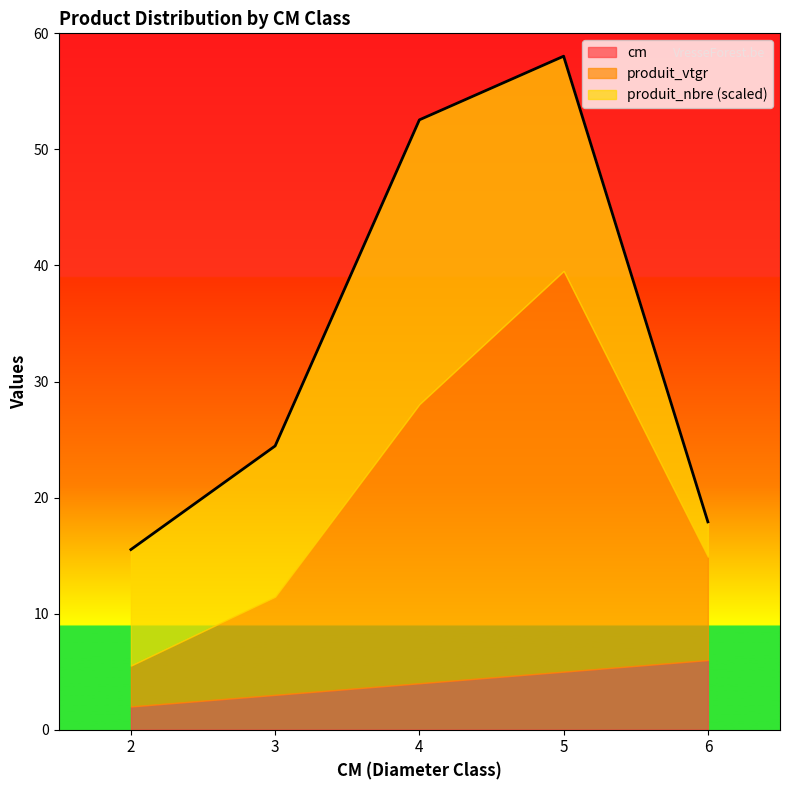

At which category is the sum across all series the highest?

5